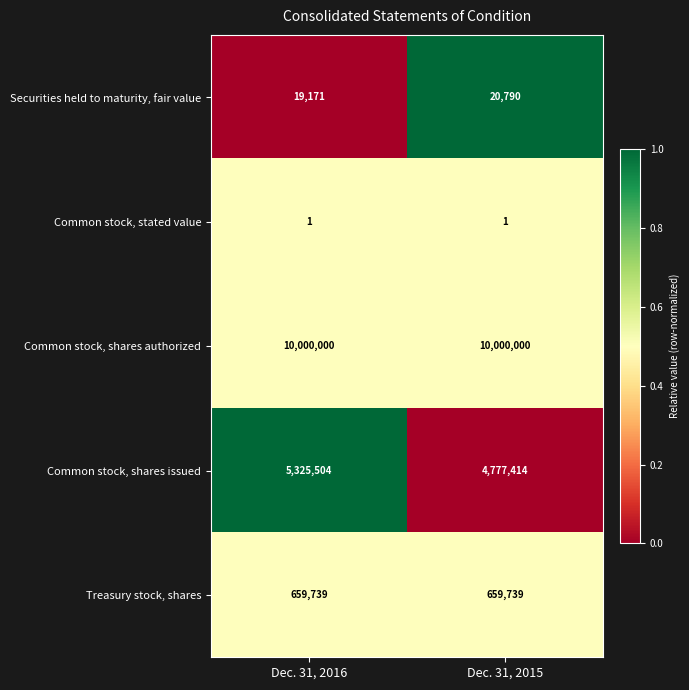

What is the minimum value for Common stock, shares issued?

4777414